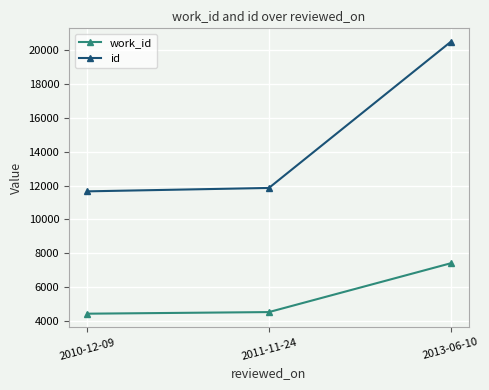

Reading left to right, what are all the values shown in this chart?

work_id: 2010-12-09=4427	2011-11-24=4522	2013-06-10=7407
id: 2010-12-09=11662	2011-11-24=11863	2013-06-10=20499